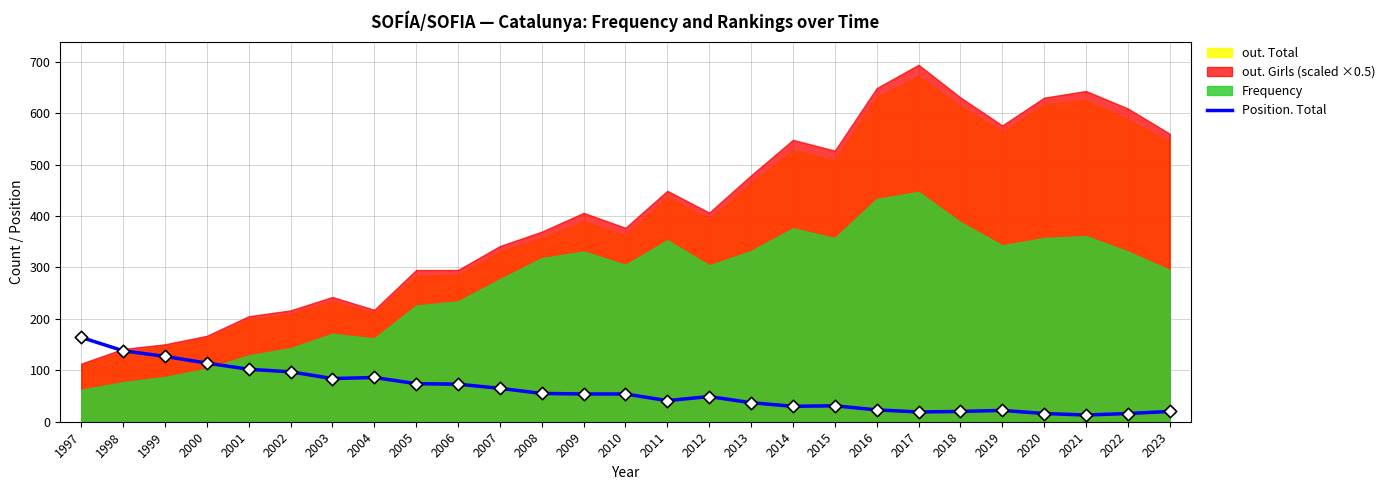

Approximately how many times larger is the value at 2004 compared to 2016?

3.7